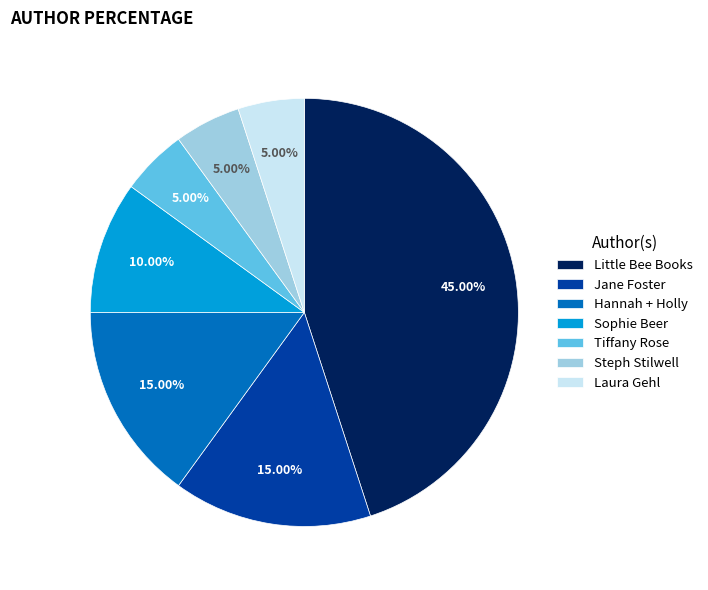

Is it true that Jane Foster is 22% of the pie?

False